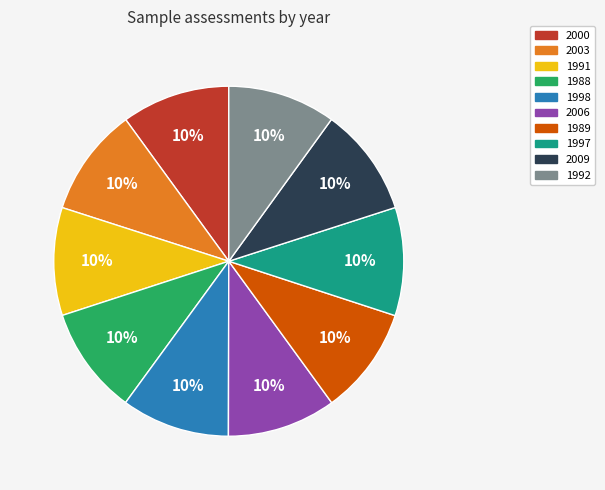

Does 2003 represent more than half of the total?

No